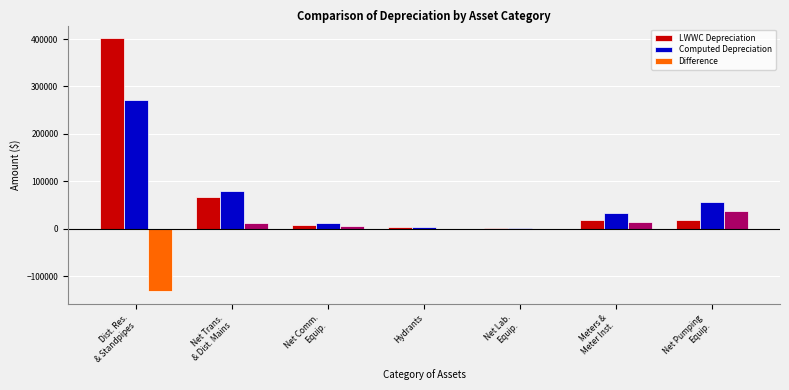

What is the greatest value displayed?

401772.3